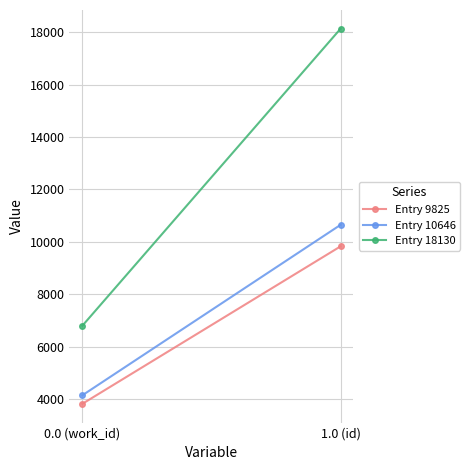

What is the total value across all series at 0.0 (work_id)?

14752